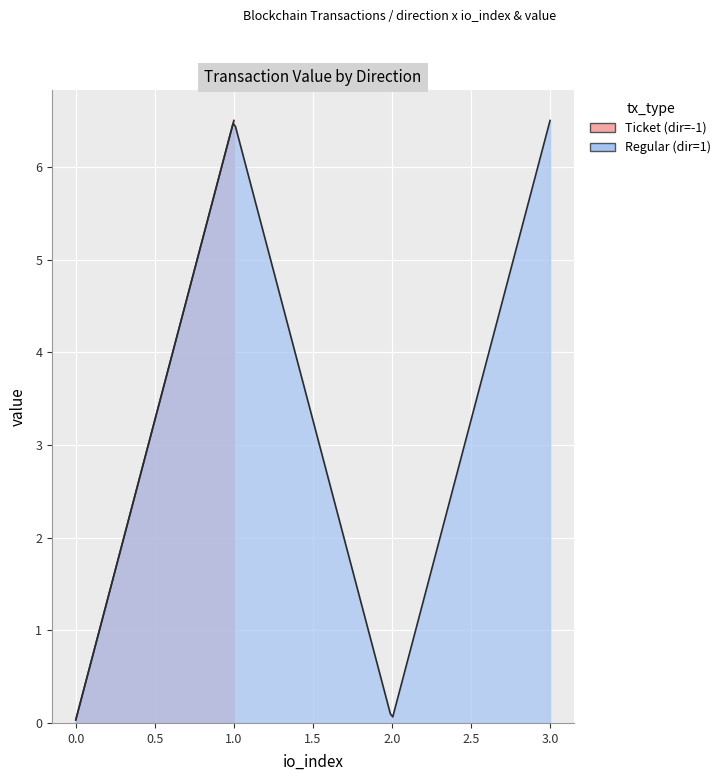

Reading left to right, transcribe all the data shown in this chart.

io_index: -1=1.0	-1=0.0	-1=0.0	-1=1.0	1=3.0	1=0.0	1=2.0	1=1.0
value: -1=6.5	-1=0.0	-1=0.0	-1=6.5	1=6.5	1=0.0	1=0.0	1=6.5